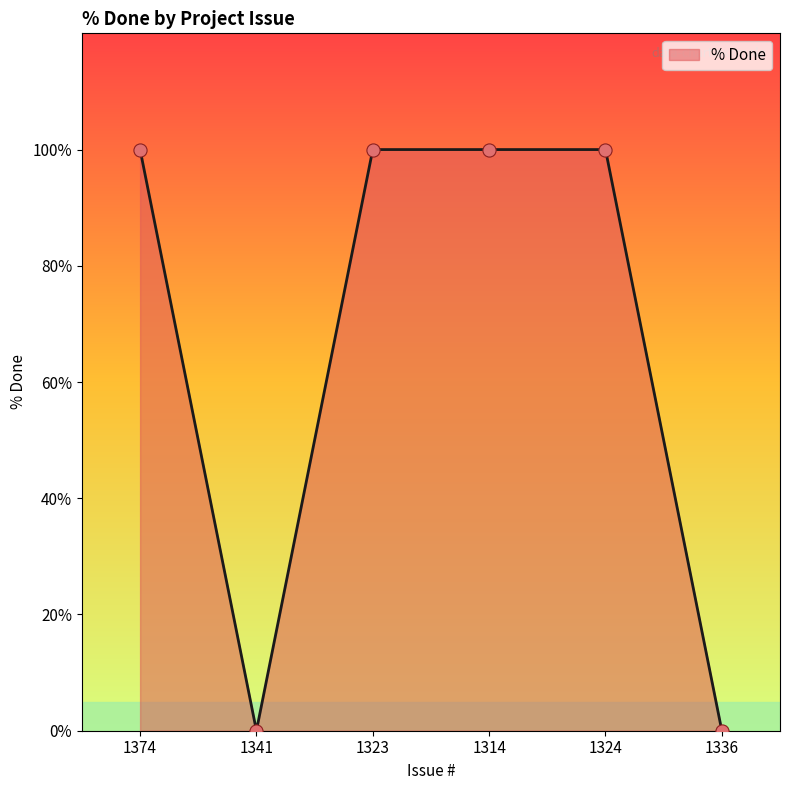

What is the change in value from 1374 to 1341?

-100